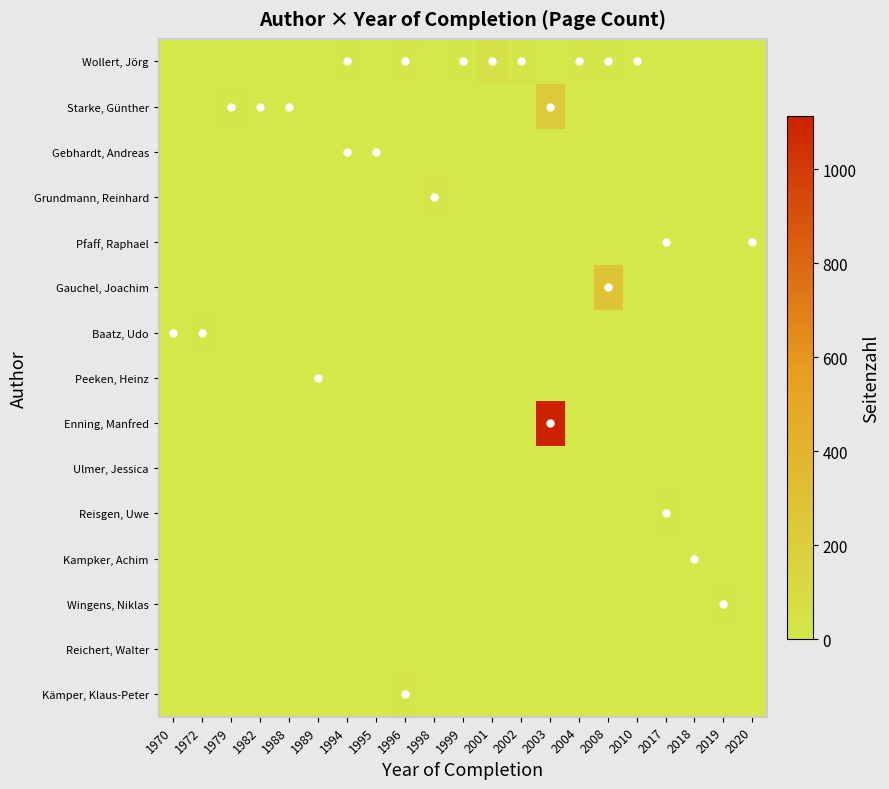

Rank the series at 1988 from highest to lowest value.

Starke, Günther, Wollert, Jörg, Gebhardt, Andreas, Grundmann, Reinhard, Pfaff, Raphael, Gauchel, Joachim, Baatz, Udo, Peeken, Heinz, Enning, Manfred, Ulmer, Jessica, Reisgen, Uwe, Kampker, Achim, Wingens, Niklas, Reichert, Walter, Kämper, Klaus-Peter